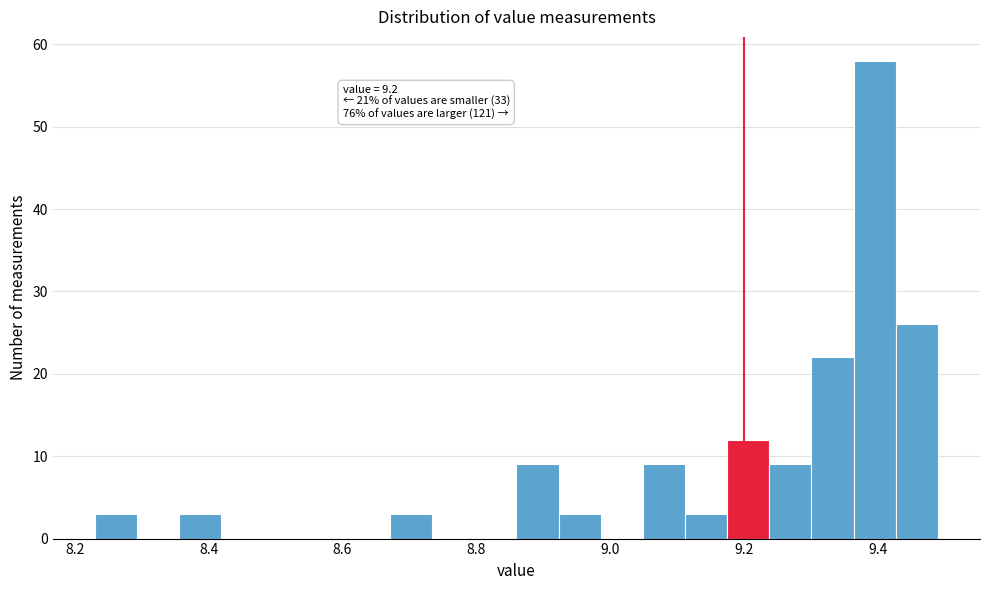

Around what value on the x-axis is the tallest bar? Give the approximate position of its centre, as read against the axis.

9.40